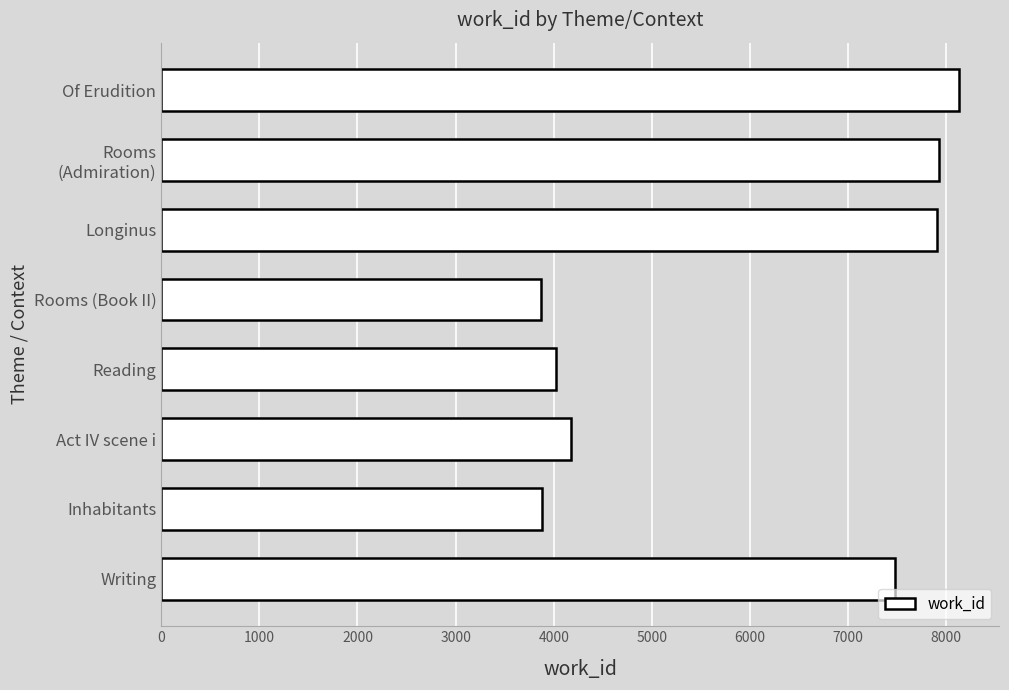

Between Act IV scene i and Longinus, which is larger?

Longinus